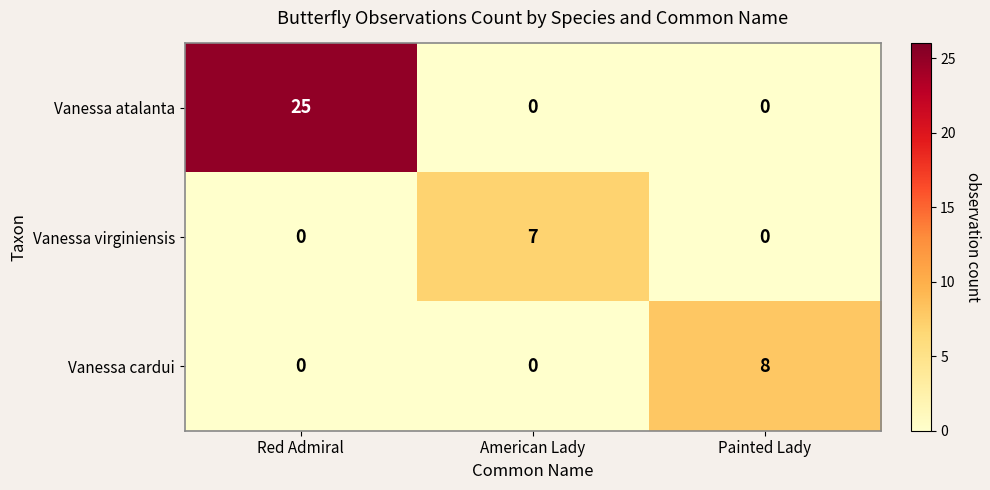

What is the sum of all Vanessa cardui values?

8